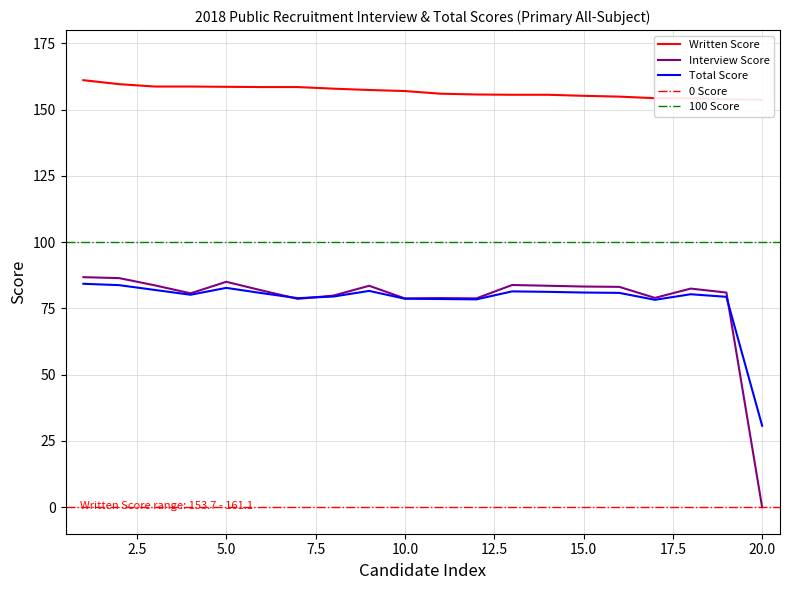

Rank the series at 6 from highest to lowest value.

Written Score, Interview Score, Total Score